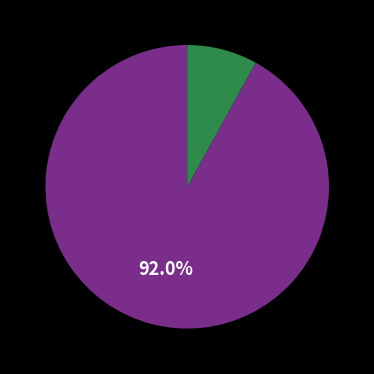

Is there any slice that represents more than half of the pie?

Yes